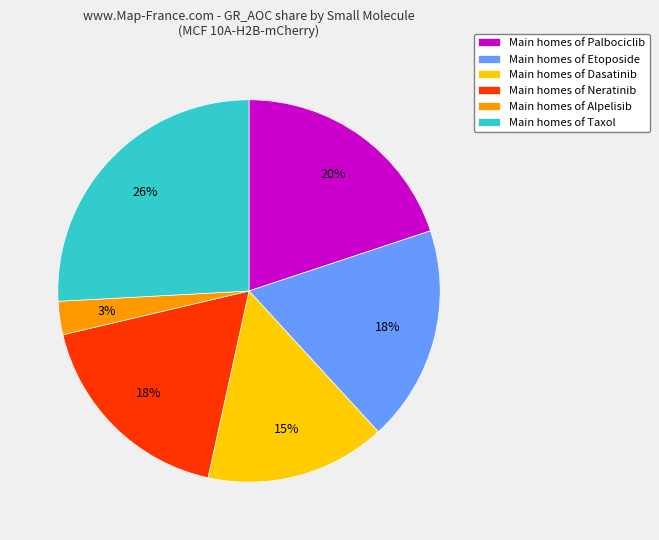

What percentage is the Main homes of Taxol slice, to the nearest percent?

26%